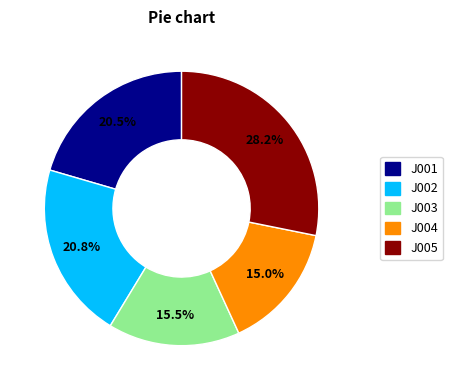

To the nearest percent, what percentage of the pie is J005?

28%